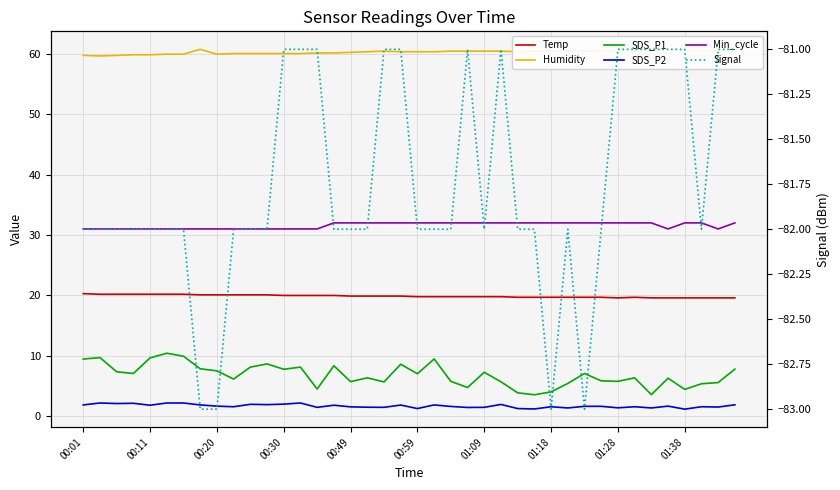

Which has a higher value, 14 or 23?

14